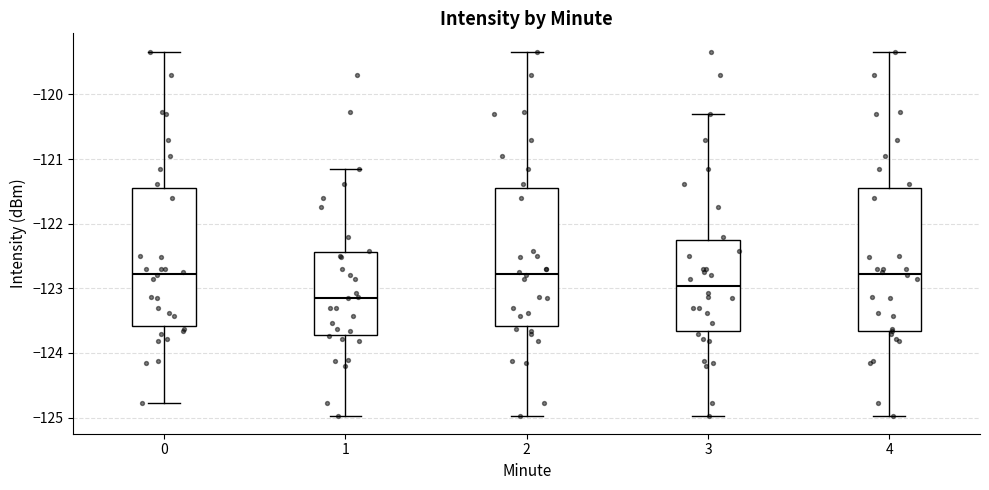

Reading left to right, read every box against the y-axis: the position of its median line, the range the box covers, and the ends of its whiskers. The values are not printed on the chart, so give them approximately, as read against the axis.

0: median -122.8, box -123.6 to -121.4, whiskers -124.8 to -119.3
1: median -123.1, box -123.7 to -122.4, whiskers -125.0 to -121.1
2: median -122.8, box -123.6 to -121.4, whiskers -125.0 to -119.3
3: median -123.0, box -123.7 to -122.3, whiskers -125.0 to -120.3
4: median -122.8, box -123.7 to -121.4, whiskers -125.0 to -119.3